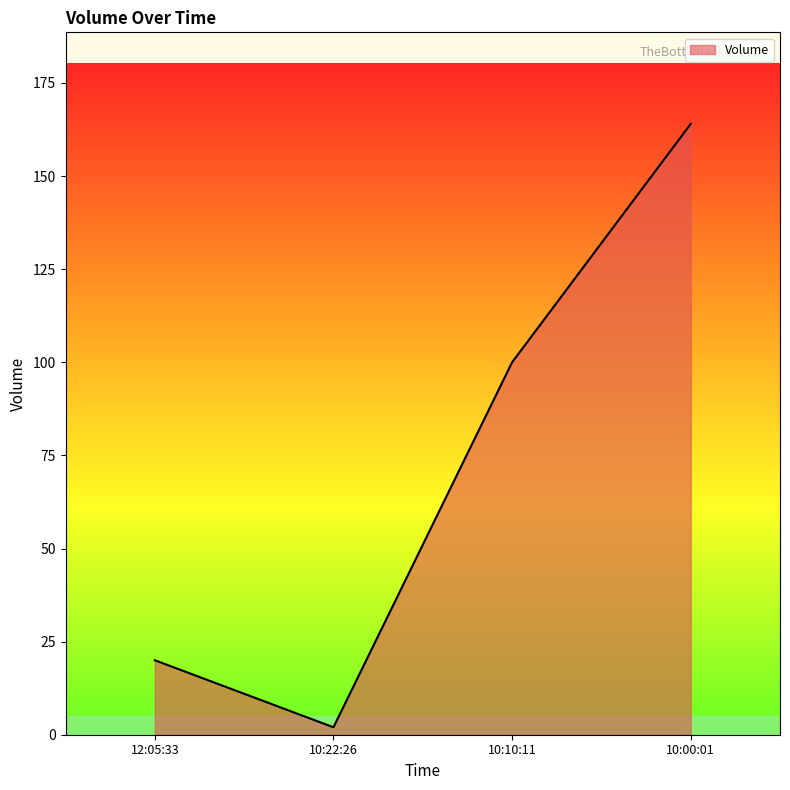

The chart shows a value of 2 at 10:22:26. True or false?

True